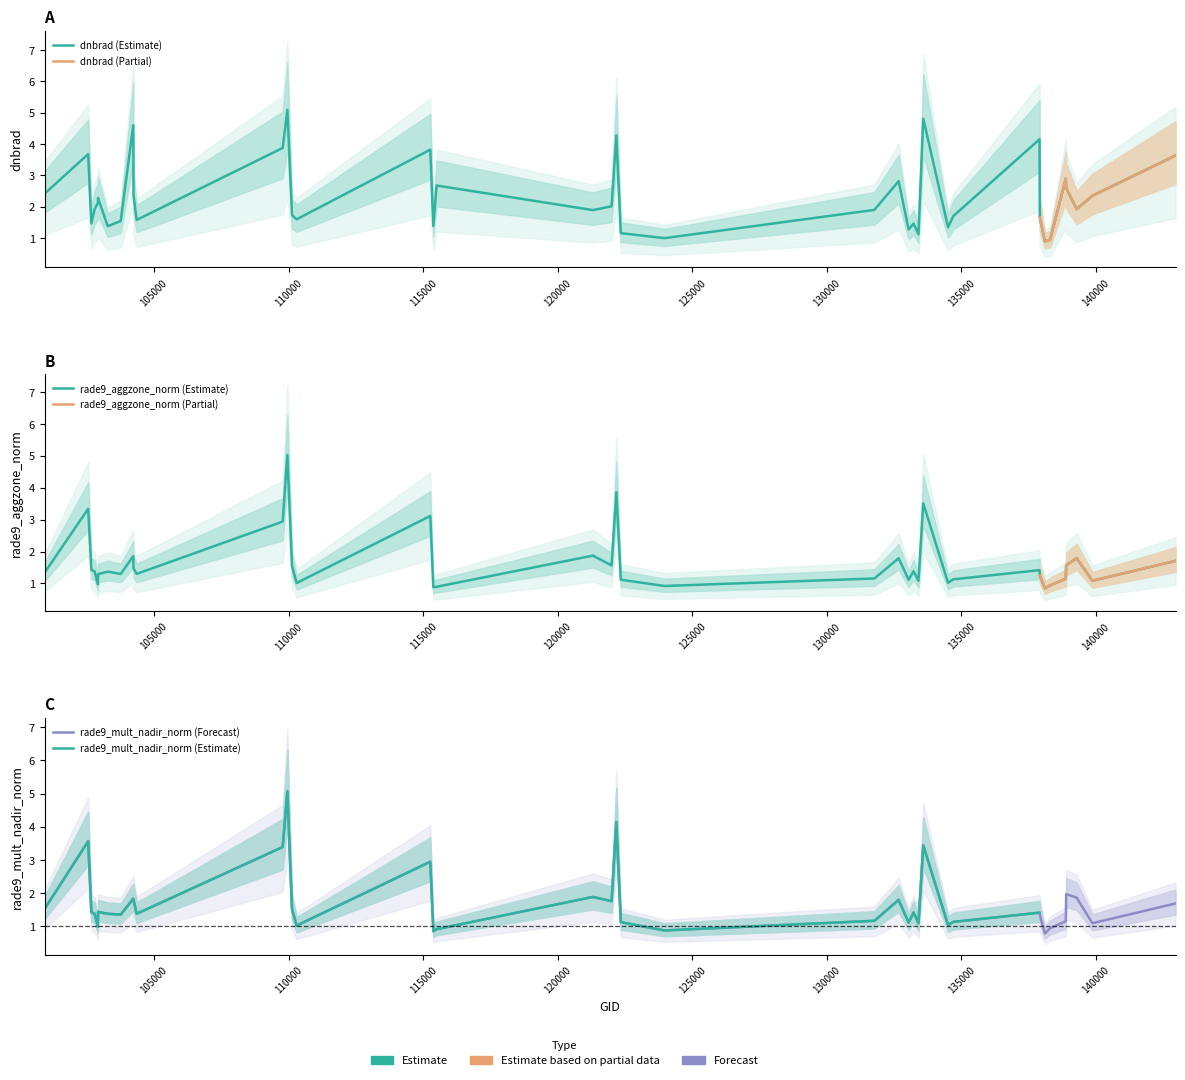

How many series are shown in this chart?

3